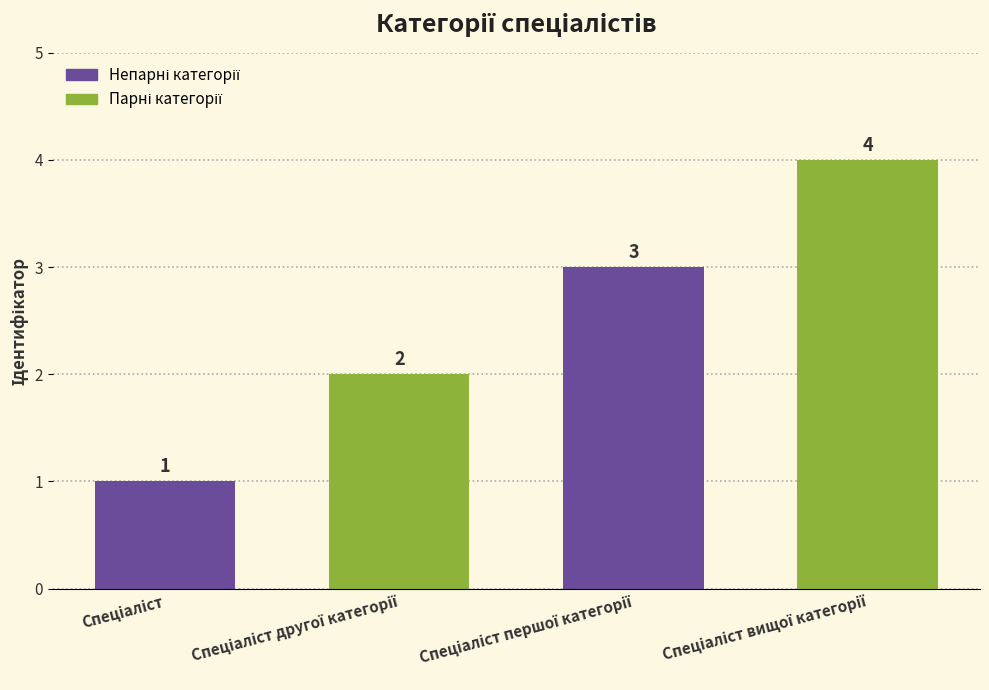

Are the bars grouped side by side (vs. stacked)?

No